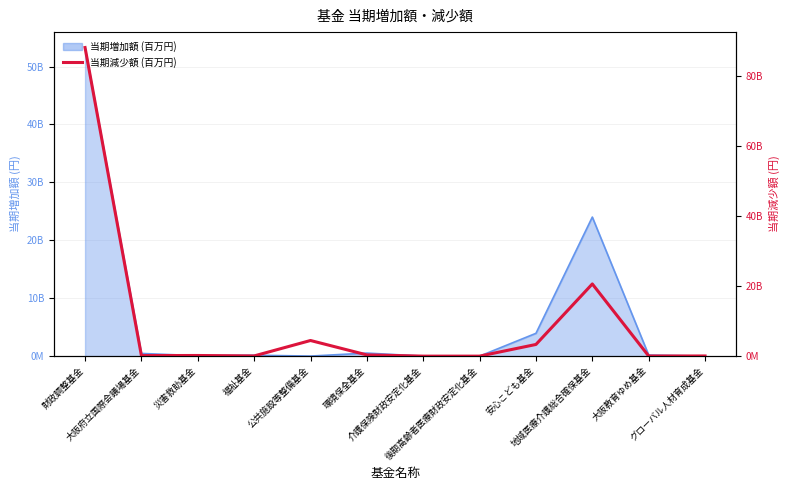

What is the sum of all values?

117199566764